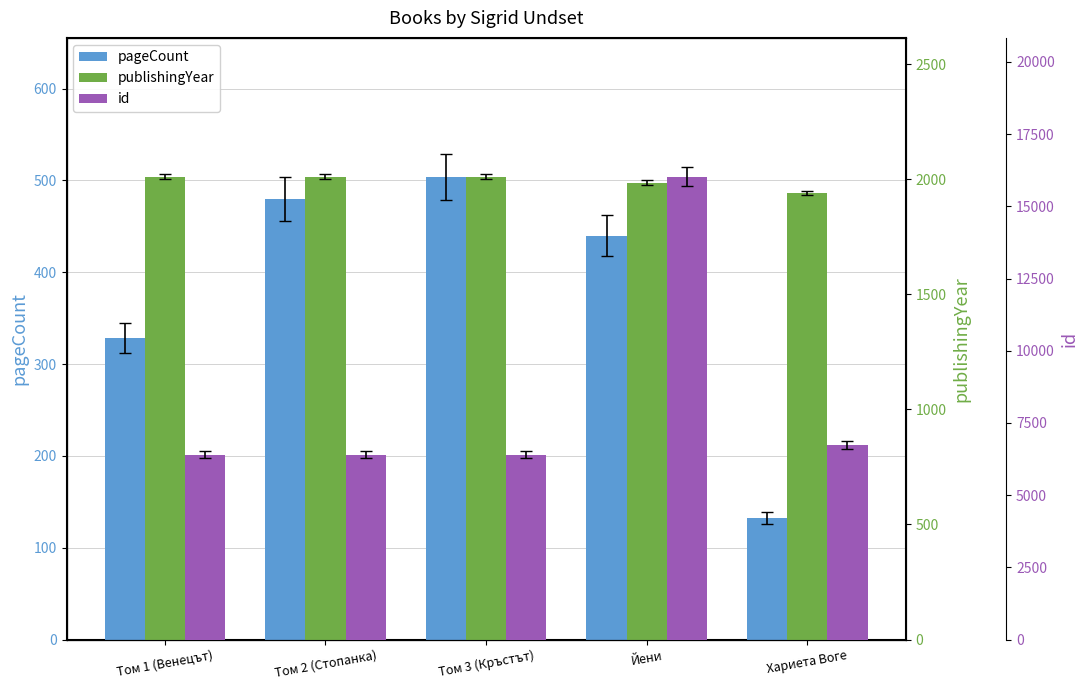

How many values in the publishingYear series are below 2011?

2